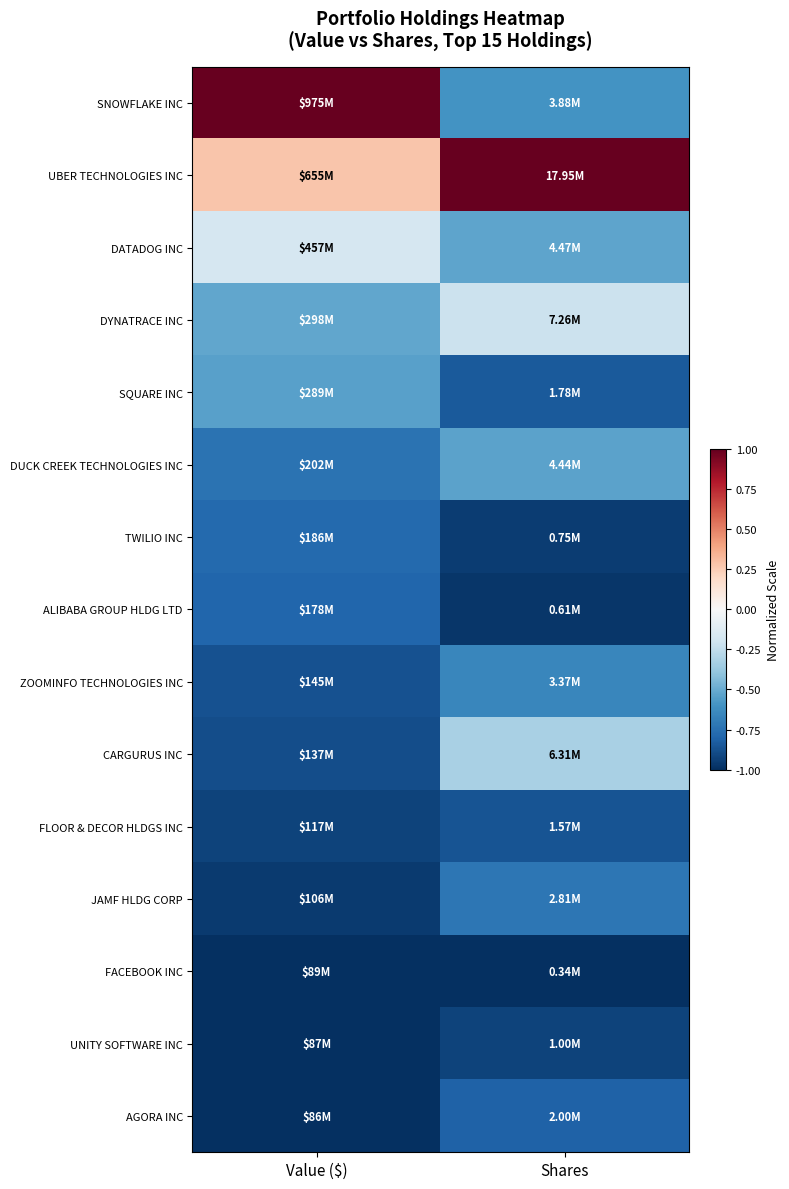

How many series are shown in this chart?

15